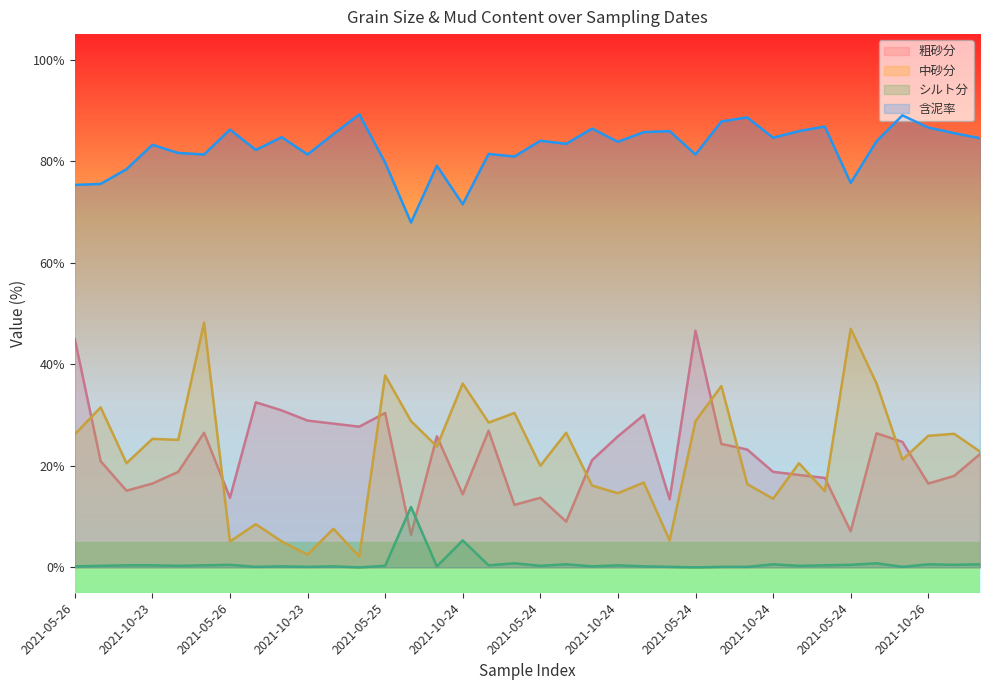

How many categories are shown in the chart?

36